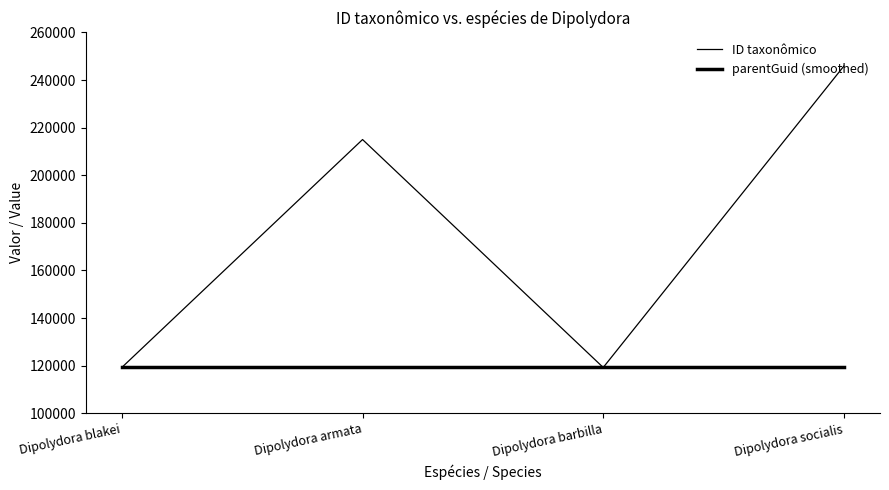

Which series ends up on top after the final intersection of ID taxonômico and parentGuid (smoothed)?

ID taxonômico